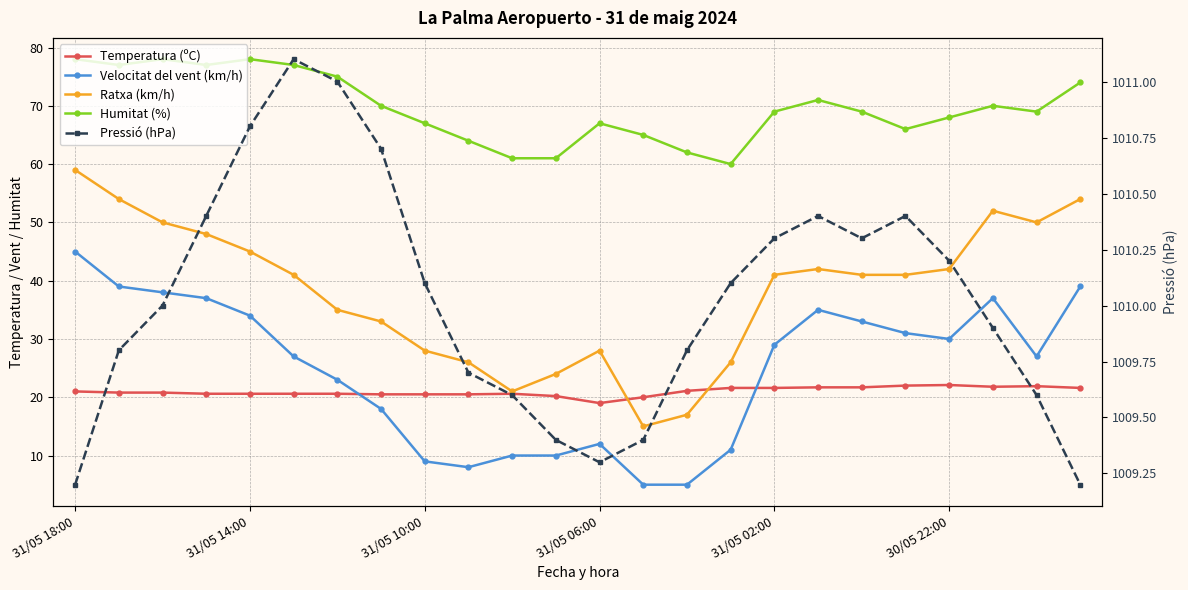

Reading left to right, transcribe all the data shown in this chart.

Temperatura (ºC): 21.0	20.8	20.8	20.6	20.6	20.6	20.6	20.5	20.5	20.5	20.6	20.2	19.0	20.0	21.1	21.6	21.6	21.7	21.7	22.0	22.1	21.8	21.9	21.6
Velocitat del vent (km/h): 45.0	39.0	38.0	37.0	34.0	27.0	23.0	18.0	9.0	8.0	10.0	10.0	12.0	5.0	5.0	11.0	29.0	35.0	33.0	31.0	30.0	37.0	27.0	39.0
Ratxa (km/h): 59.0	54.0	50.0	48.0	45.0	41.0	35.0	33.0	28.0	26.0	21.0	24.0	28.0	15.0	17.0	26.0	41.0	42.0	41.0	41.0	42.0	52.0	50.0	54.0
Humitat (%): 78.0	77.0	78.0	77.0	78.0	77.0	75.0	70.0	67.0	64.0	61.0	61.0	67.0	65.0	62.0	60.0	69.0	71.0	69.0	66.0	68.0	70.0	69.0	74.0
Pressió (hPa): 1009.2	1009.8	1010.0	1010.4	1010.8	1011.1	1011.0	1010.7	1010.1	1009.7	1009.6	1009.4	1009.3	1009.4	1009.8	1010.1	1010.3	1010.4	1010.3	1010.4	1010.2	1009.9	1009.6	1009.2